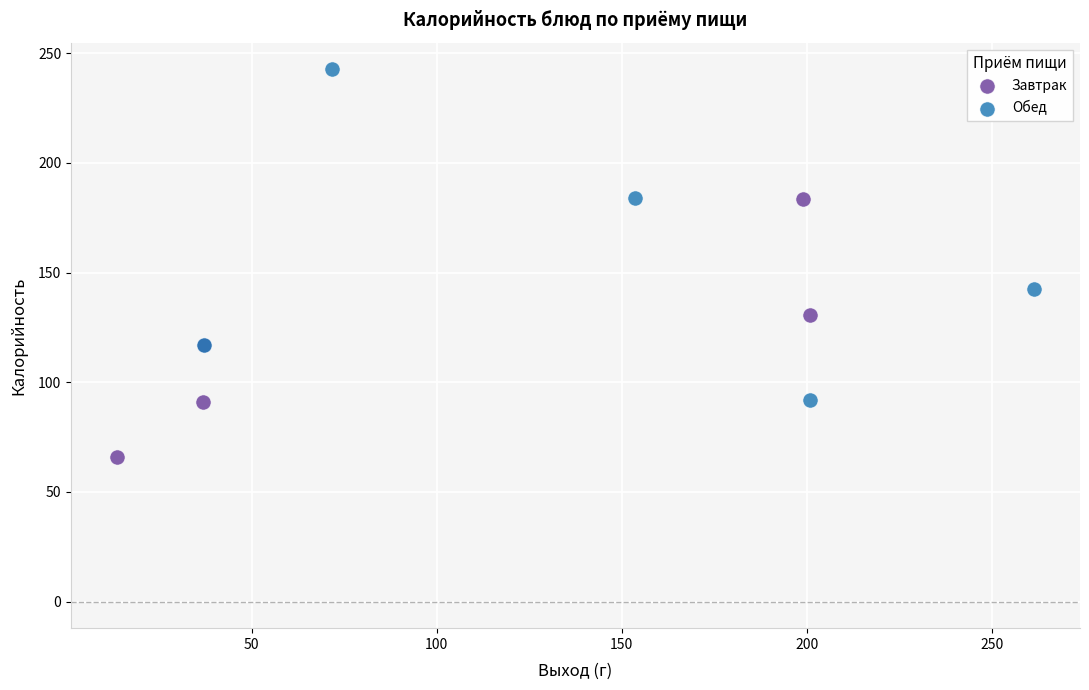

Which series contains the lowest Y value?

Завтрак